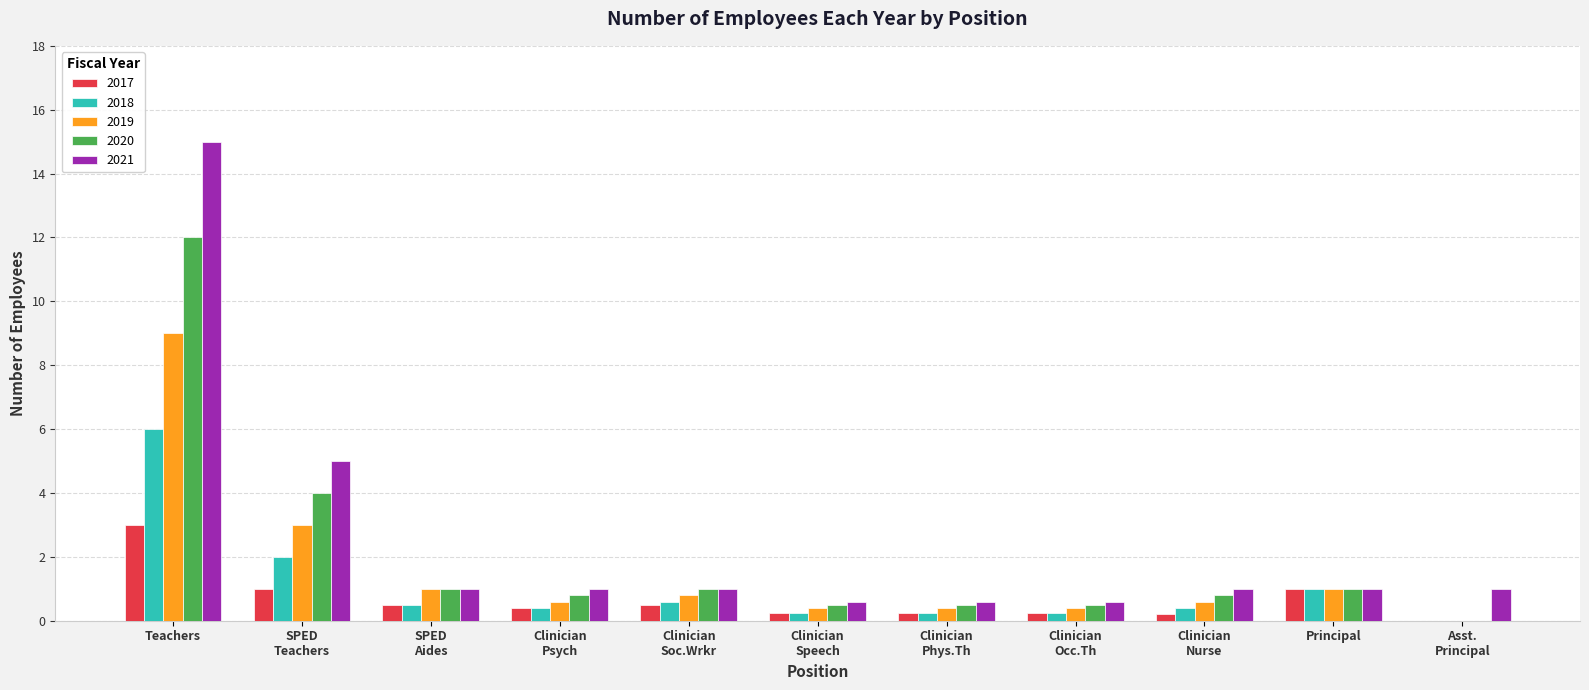

What is the highest value of the 2021 series?

15.0